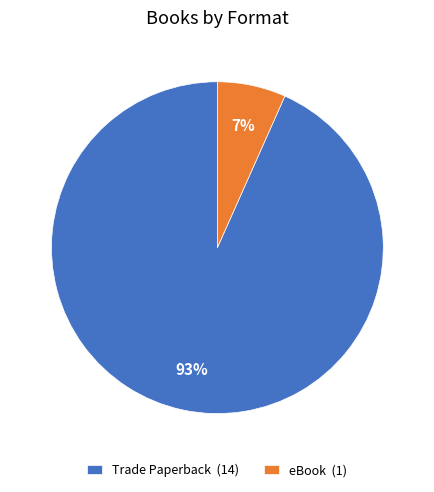

The eBook slice represents 7% of the pie. True or false?

True